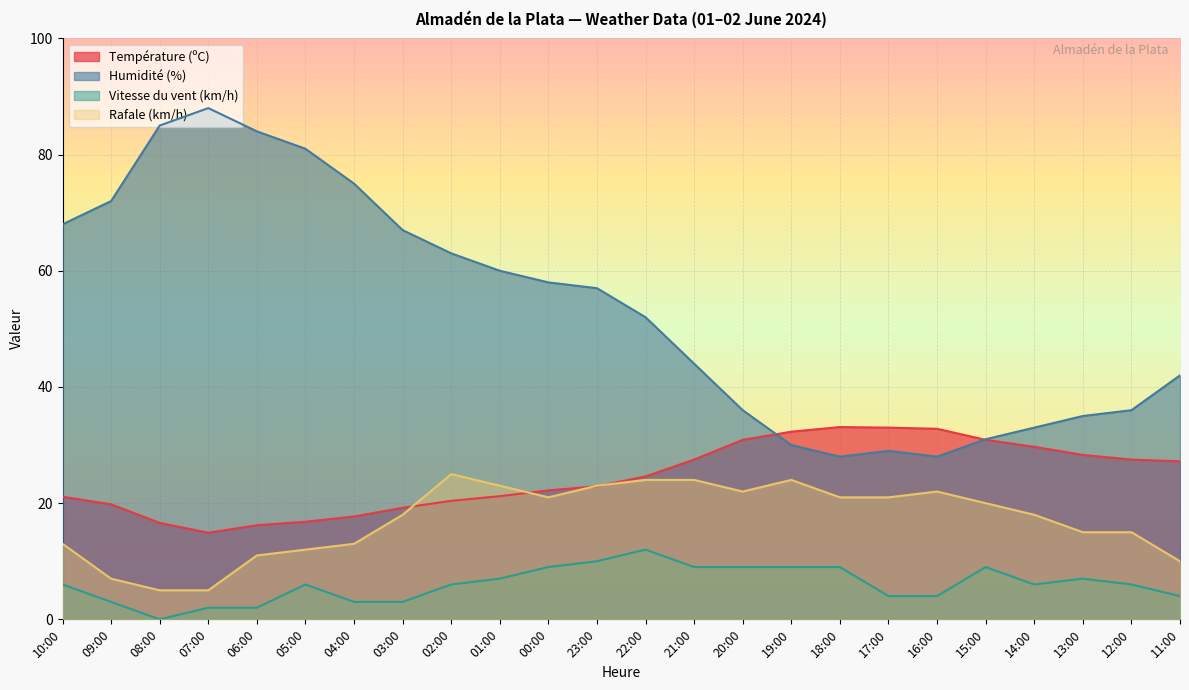

Reading left to right, transcribe all the data shown in this chart.

Température (ºC): 10:00=21.1	09:00=19.8	08:00=16.6	07:00=14.9	06:00=16.2	05:00=16.8	04:00=17.7	03:00=19.2	02:00=20.4	01:00=21.2	00:00=22.2	23:00=22.9	22:00=24.6	21:00=27.5	20:00=30.9	19:00=32.3	18:00=33.1	17:00=33.0	16:00=32.8	15:00=30.9	14:00=29.7	13:00=28.3	12:00=27.5	11:00=27.2
Humidité (%): 10:00=68.0	09:00=72.0	08:00=85.0	07:00=88.0	06:00=84.0	05:00=81.0	04:00=75.0	03:00=67.0	02:00=63.0	01:00=60.0	00:00=58.0	23:00=57.0	22:00=52.0	21:00=44.0	20:00=36.0	19:00=30.0	18:00=28.0	17:00=29.0	16:00=28.0	15:00=31.0	14:00=33.0	13:00=35.0	12:00=36.0	11:00=42.0
Vitesse du vent (km/h): 10:00=6.0	09:00=3.0	08:00=0.0	07:00=2.0	06:00=2.0	05:00=6.0	04:00=3.0	03:00=3.0	02:00=6.0	01:00=7.0	00:00=9.0	23:00=10.0	22:00=12.0	21:00=9.0	20:00=9.0	19:00=9.0	18:00=9.0	17:00=4.0	16:00=4.0	15:00=9.0	14:00=6.0	13:00=7.0	12:00=6.0	11:00=4.0
Rafale (km/h): 10:00=13.0	09:00=7.0	08:00=5.0	07:00=5.0	06:00=11.0	05:00=12.0	04:00=13.0	03:00=18.0	02:00=25.0	01:00=23.0	00:00=21.0	23:00=23.0	22:00=24.0	21:00=24.0	20:00=22.0	19:00=24.0	18:00=21.0	17:00=21.0	16:00=22.0	15:00=20.0	14:00=18.0	13:00=15.0	12:00=15.0	11:00=10.0